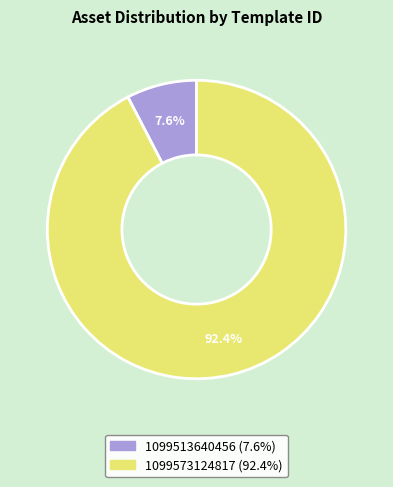

What is the smallest slice in the pie chart?

1099513640456